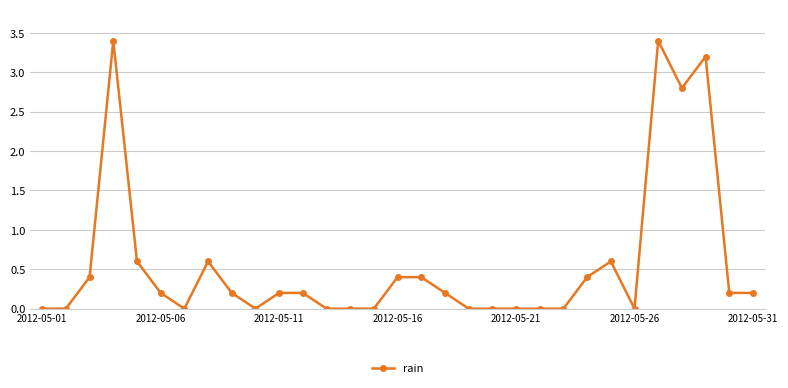

What is the maximum value shown in the chart?

3.4